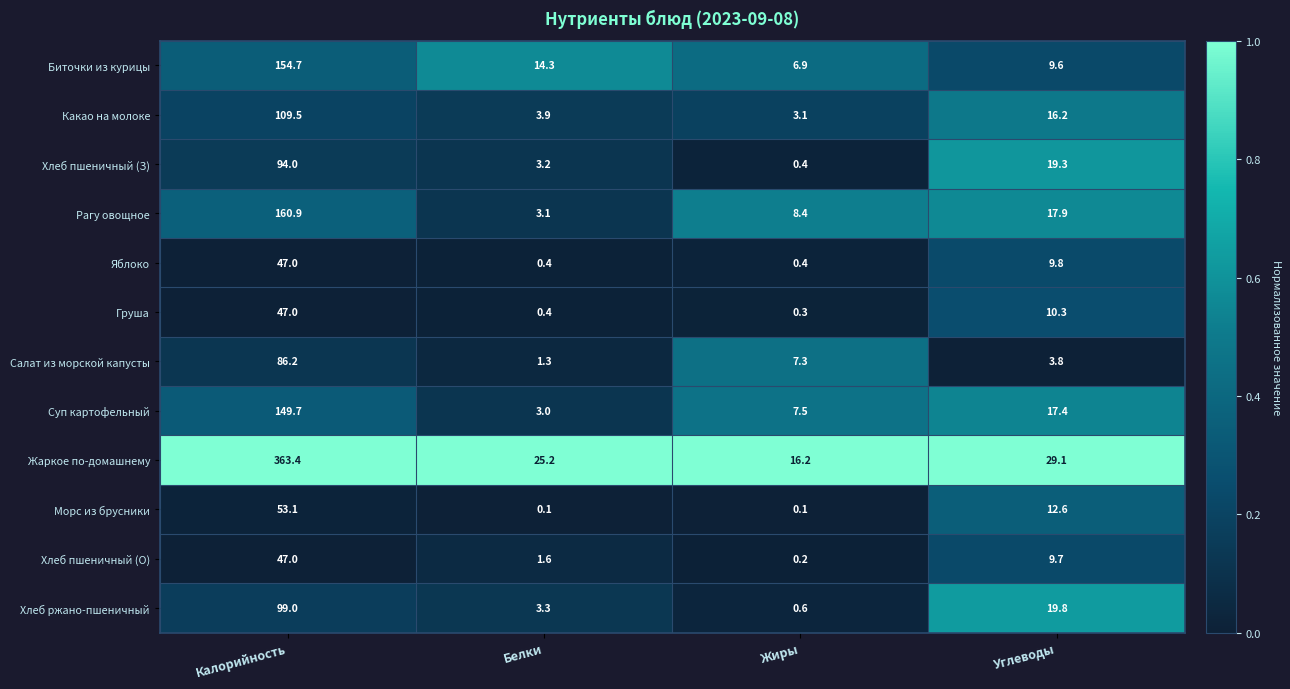

True or false: Хлеб ржано-пшеничный has a value of 0.6 at Жиры.

True